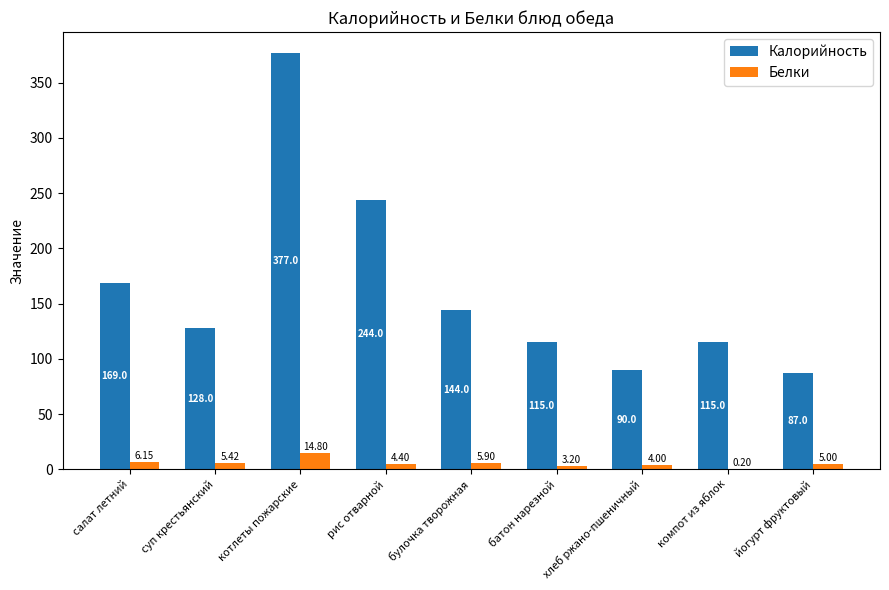

What is the approximate value of Калорийность at батон нарезной?

115.0